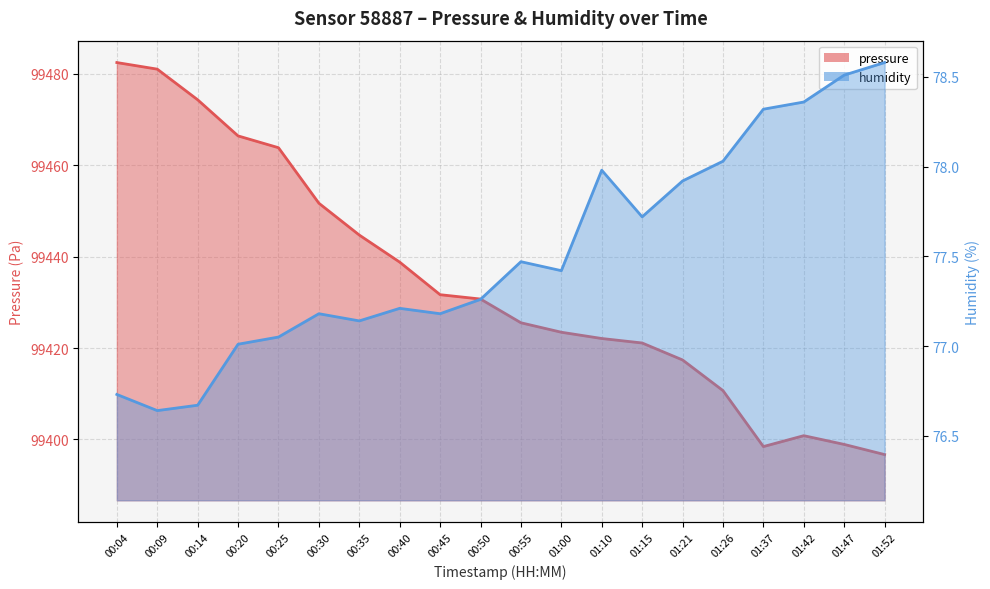

Rank the series by their average value, from highest to lowest.

pressure, humidity